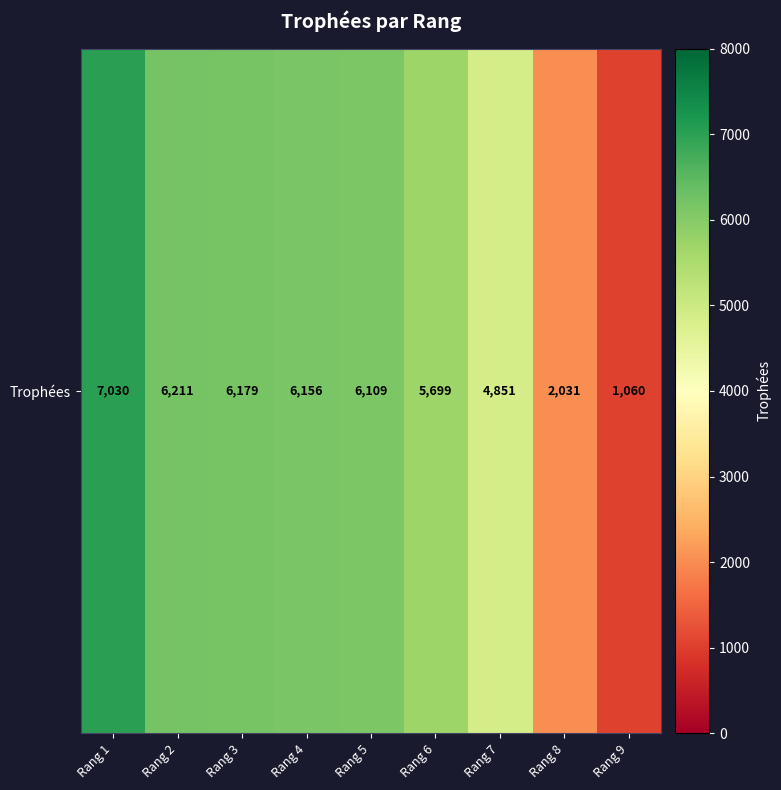

What is the difference between the second highest and minimum values?

5151